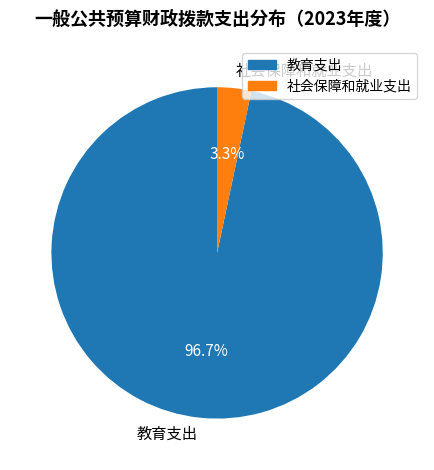

Rank the categories by value from highest to lowest.

教育支出, 社会保障和就业支出